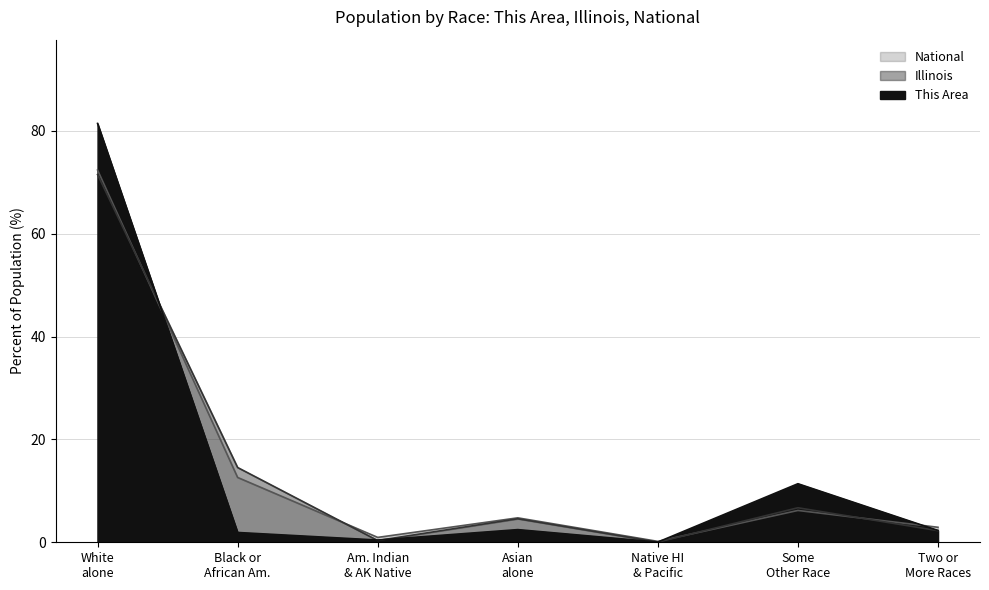

Between which two adjacent categories do Illinois and National first intersect?

White alone and Black or African Am.